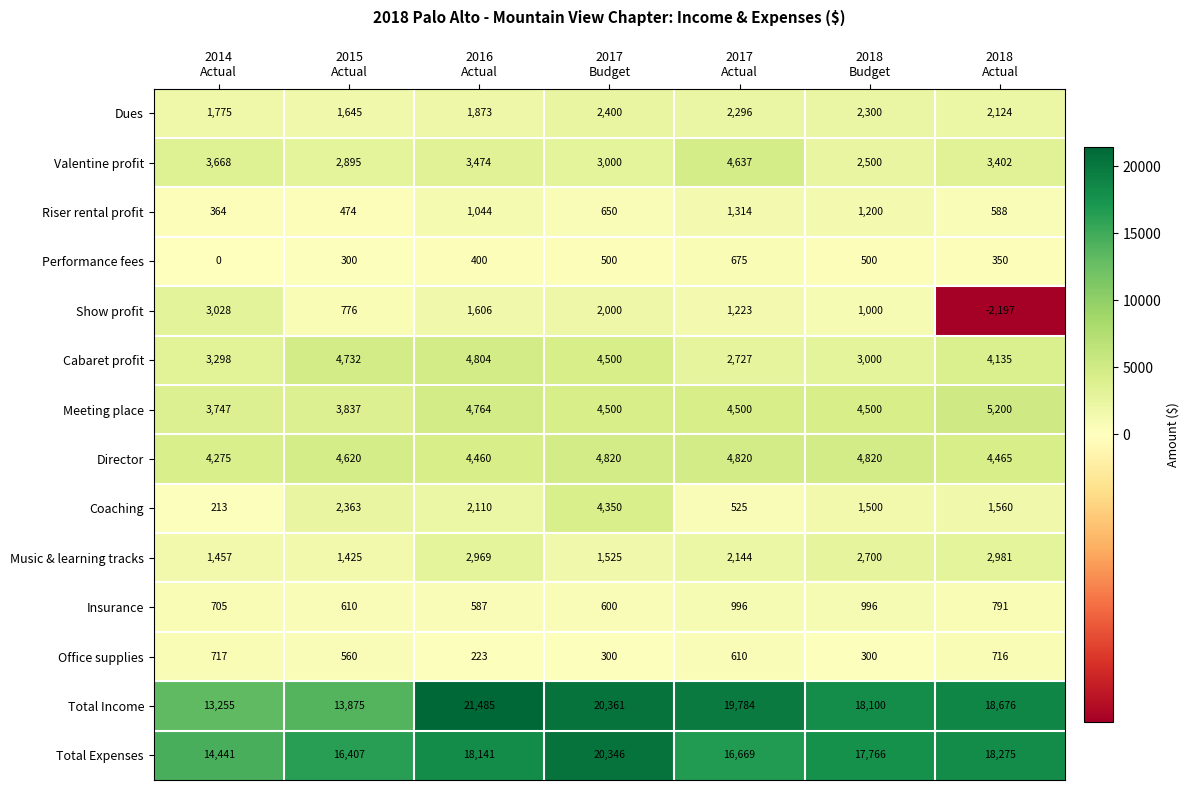

What is the average value of the Insurance series?

755